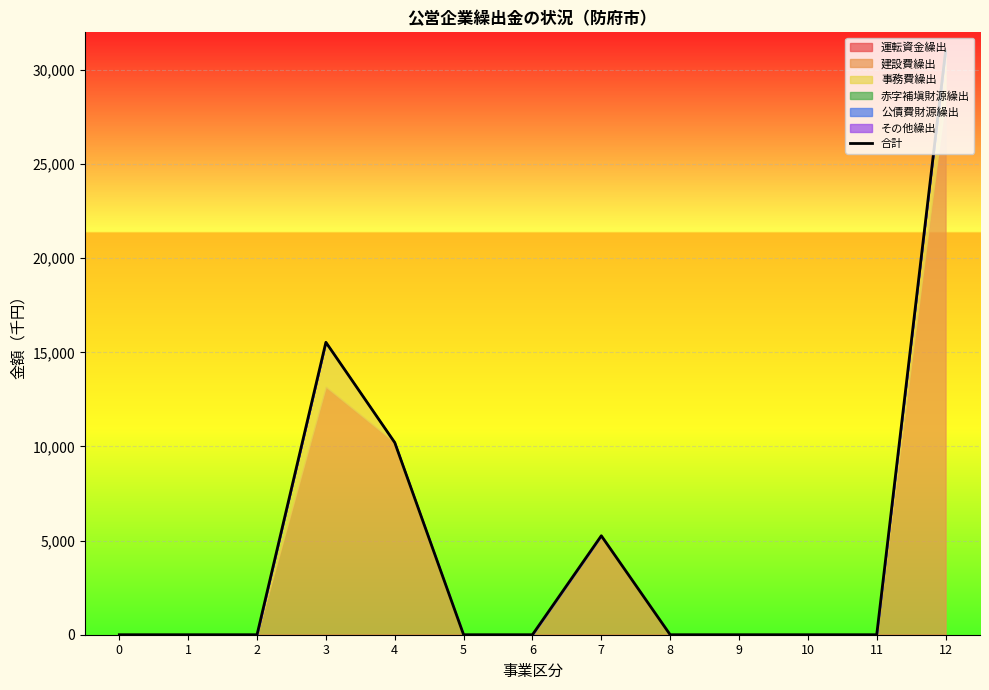

Reading left to right, transcribe all the data shown in this chart.

0	0	0	15534	10208	0	0	5257	0	0	0	0	30999